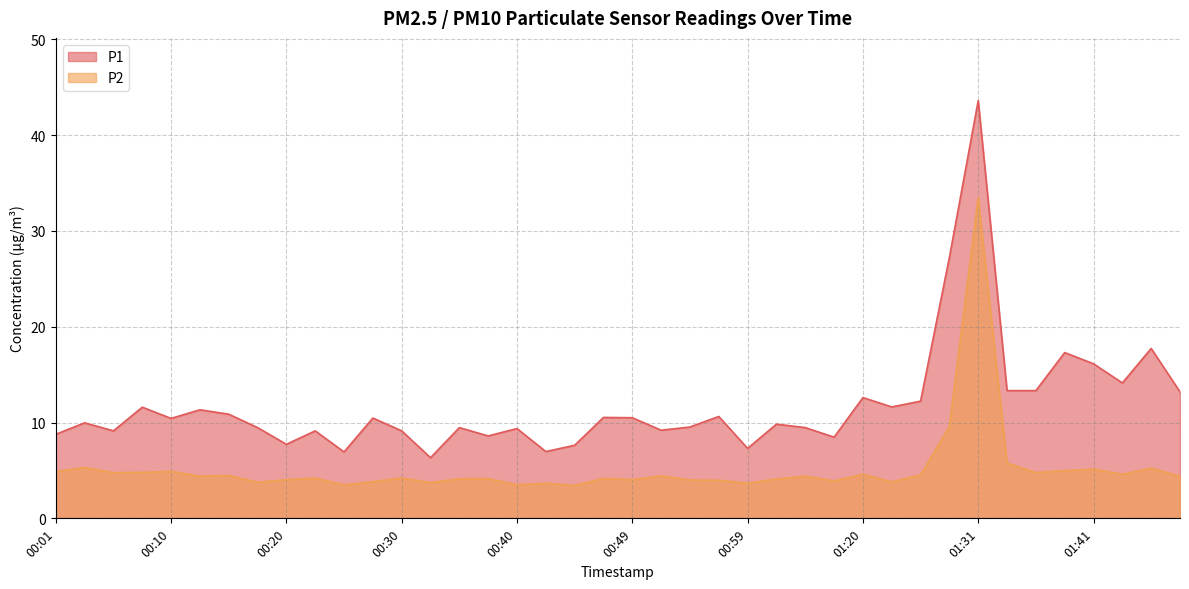

Does the chart have visible grid lines?

Yes